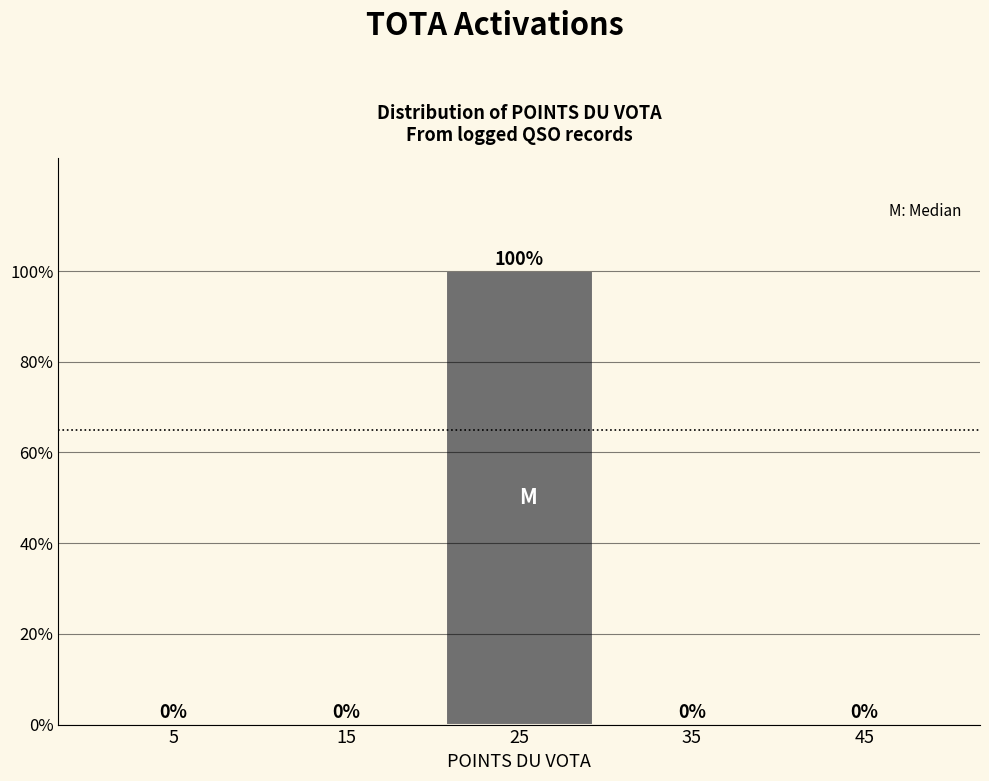

Reading left to right, transcribe all the data shown in this chart.

5=0	15=0	25=100	35=0	45=0